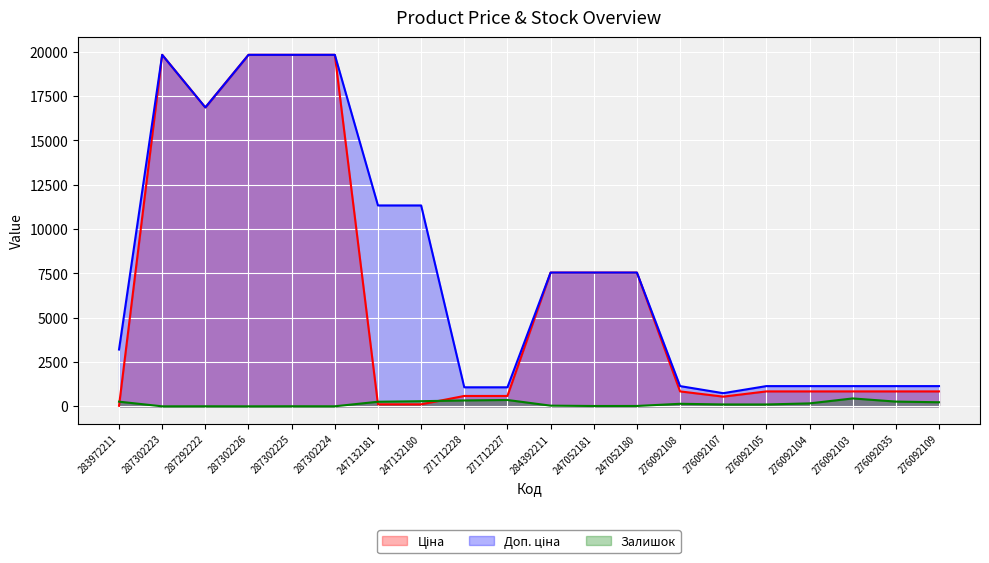

What is the label of the 19th point from the left?

276092035